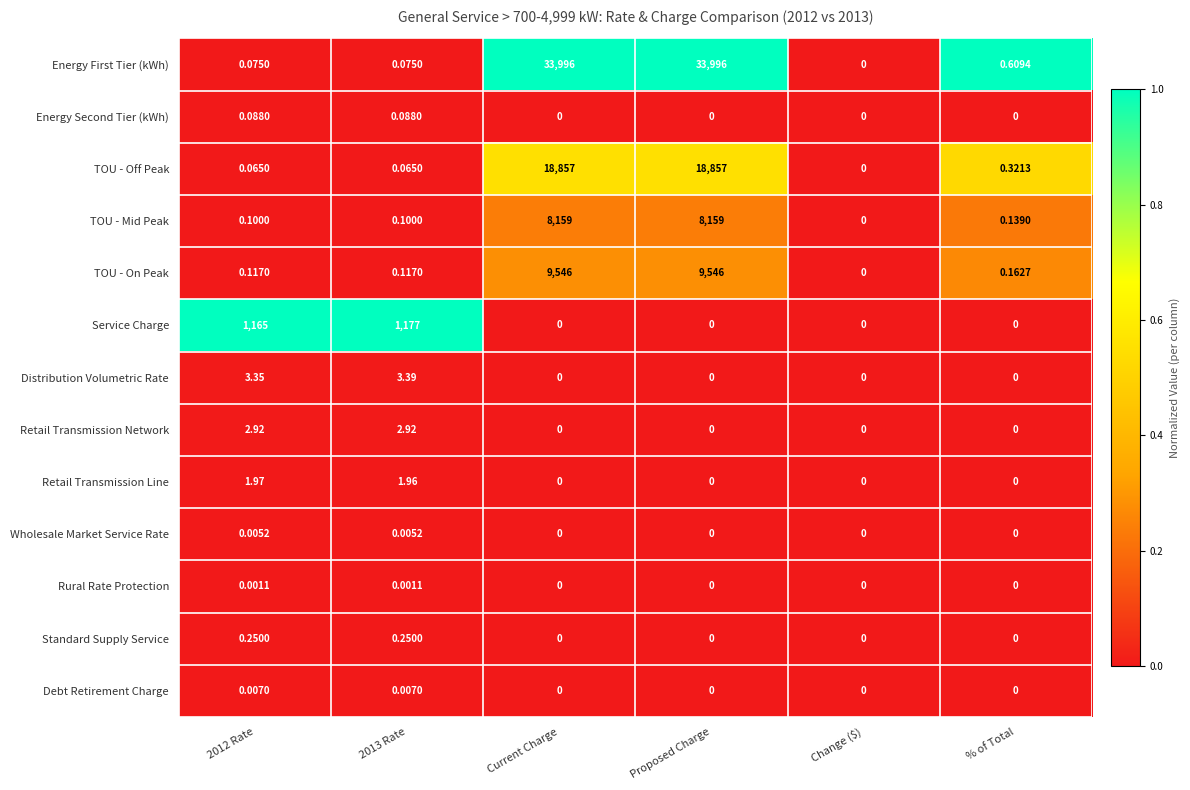

Which series changed the most between Proposed Charge and % of Total?

Energy First Tier (kWh)